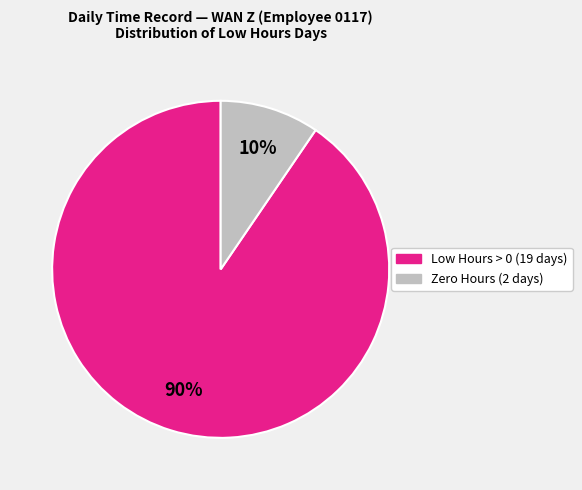

To the nearest percent, what is the average slice percentage?

50%